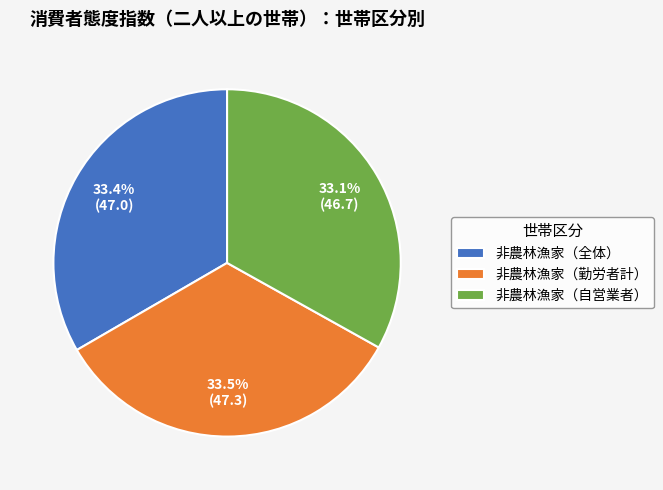

Approximately how many times larger is the value at 非農林漁家（勤労者計） compared to 非農林漁家（自営業者）?

1.0